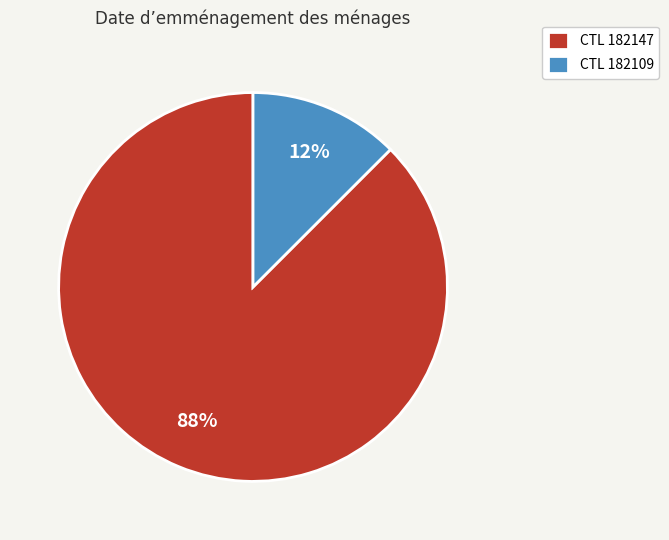

Rank the categories by value from highest to lowest.

CTL 182147, CTL 182109